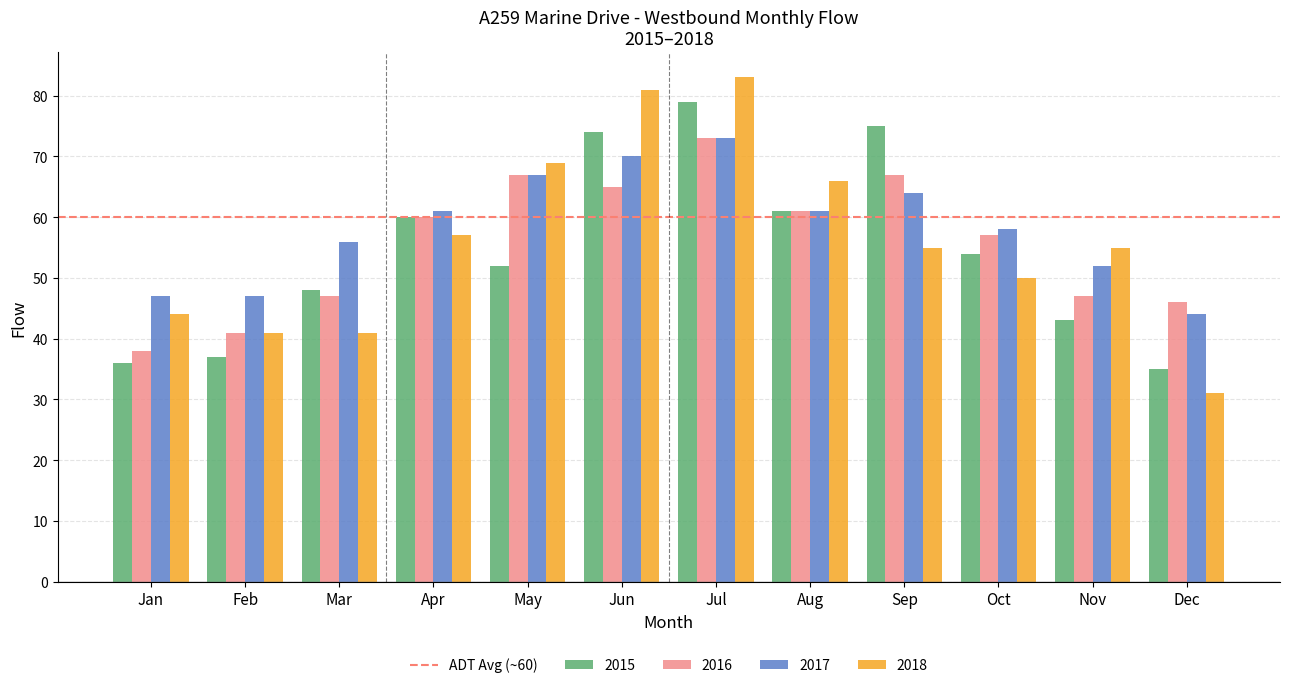

What is the sum of the 2015 values at Nov and Jun?

117